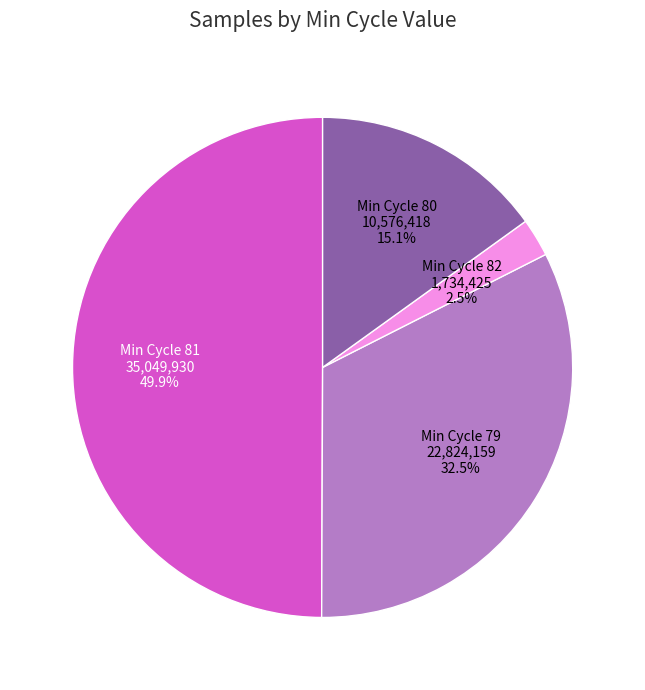

Which slice is the smallest?

Min Cycle 82